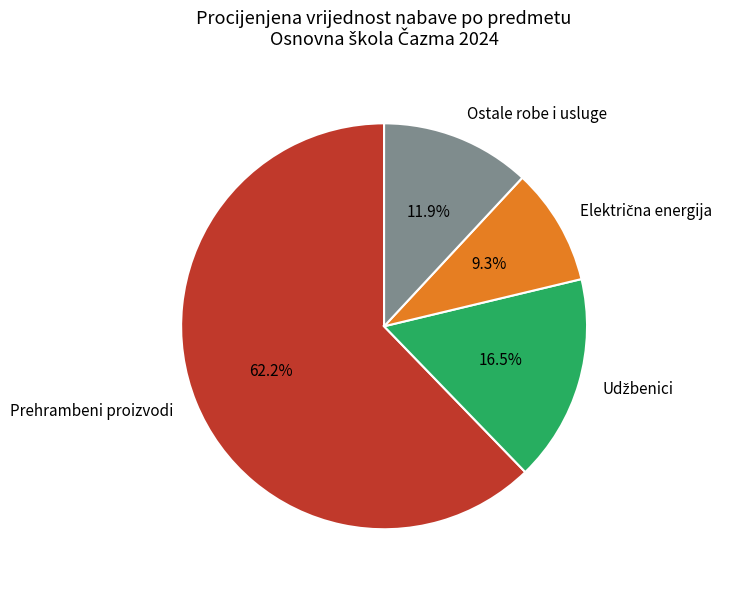

Count the number of slices in the pie.

4